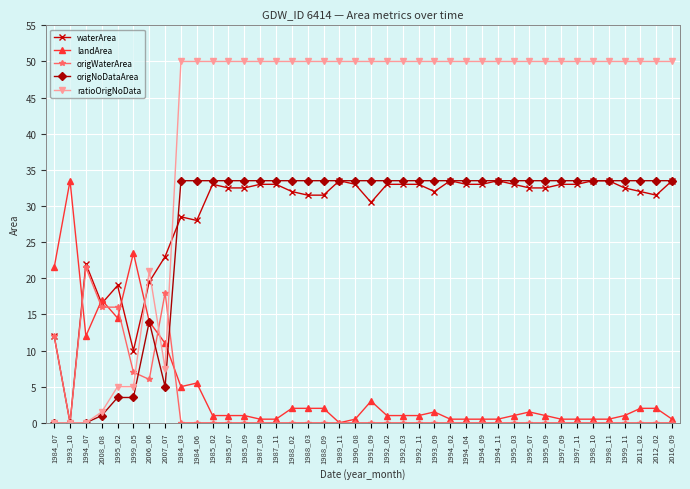

How many positive values does the waterArea series have?

39